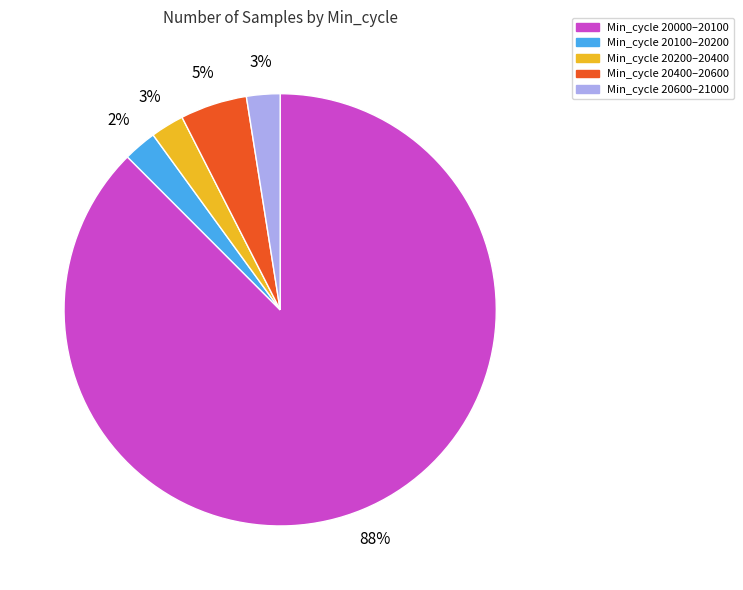

How many slices are in this pie chart?

5